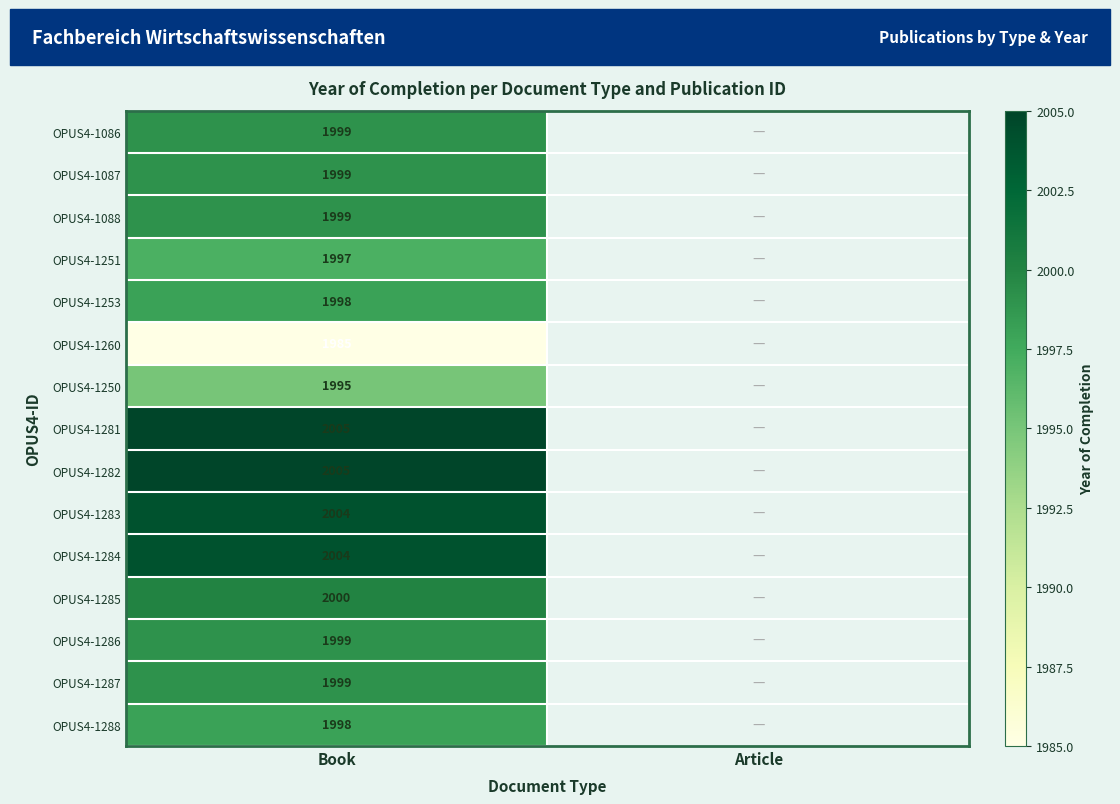

How many distinct data groups are displayed?

15